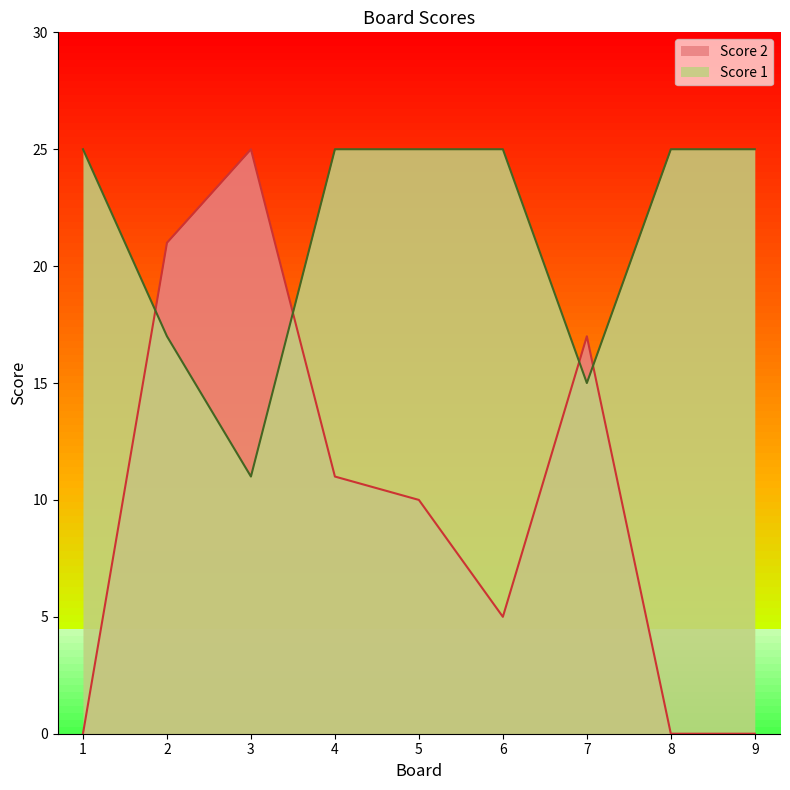

How many lines are shown in the chart?

2